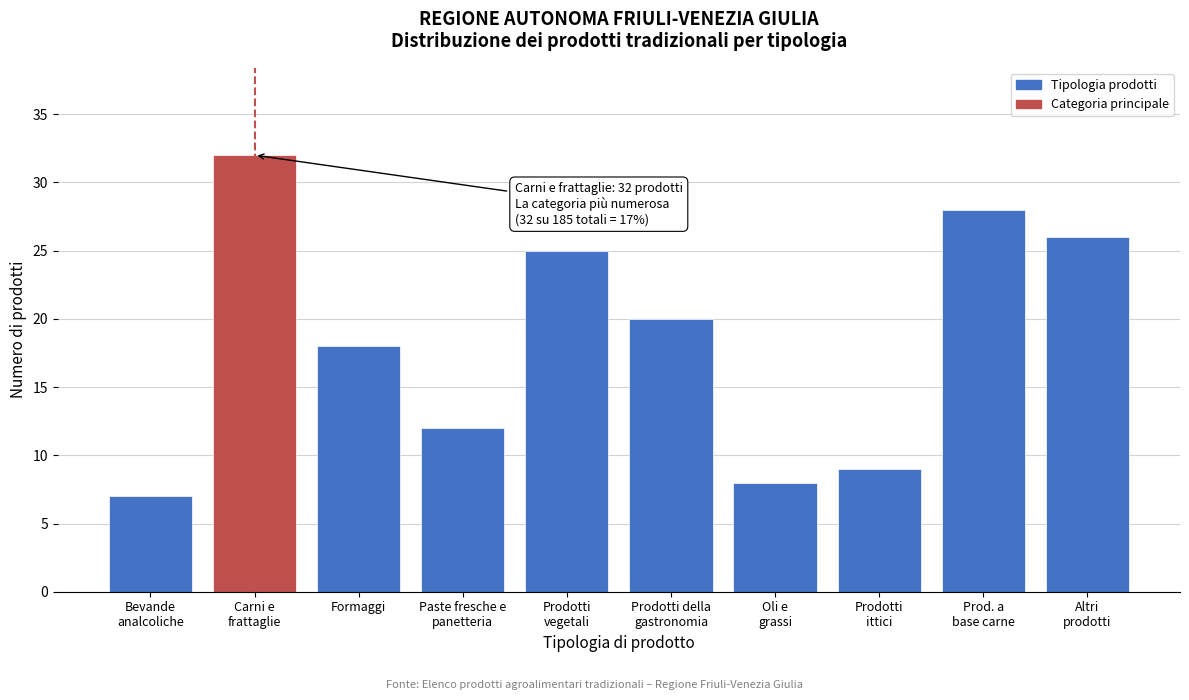

Reading right to left, what are all the values shown in this chart?

26	28	9	8	20	25	12	18	32	7